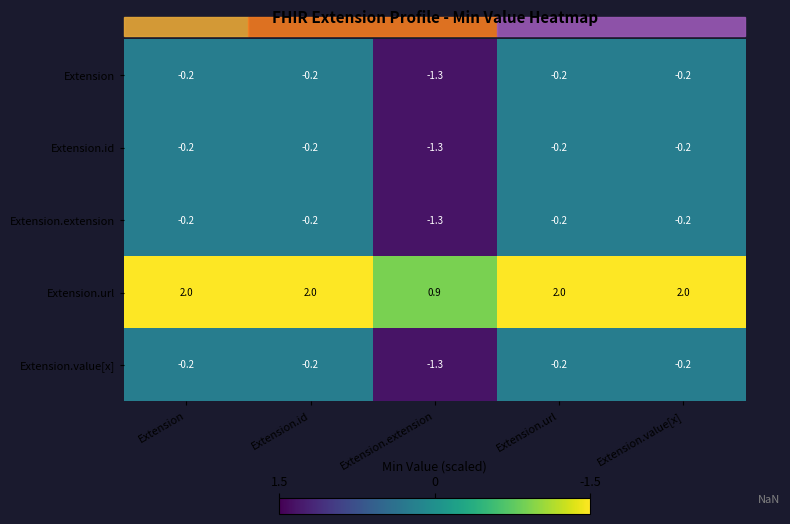

What is the difference between the maximum and minimum values in the Extension.value[x] series?

1.1